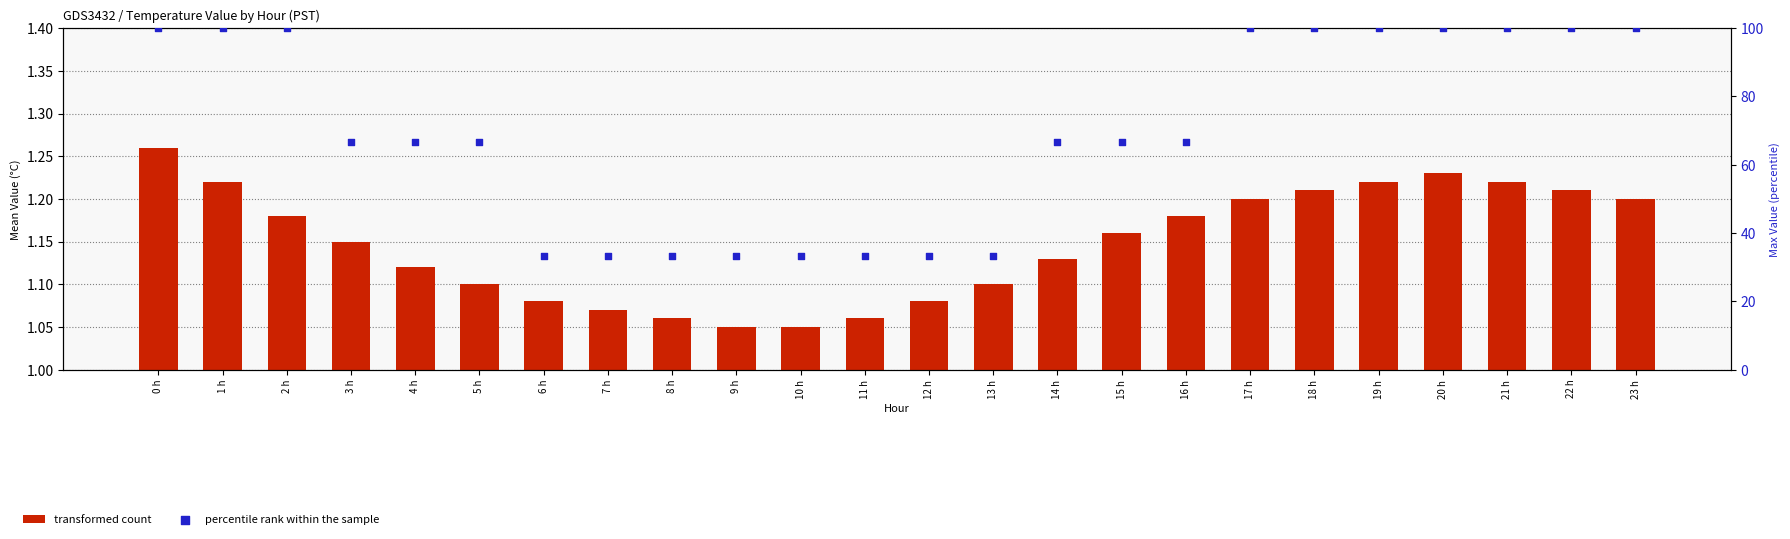

At which category is the sum across all series the highest?

0 h